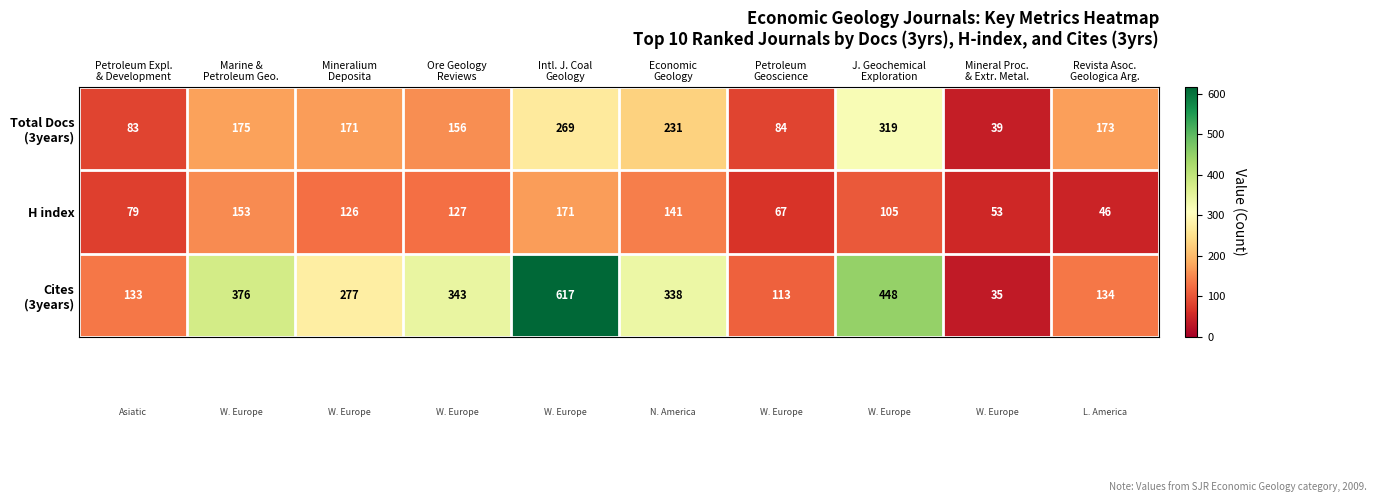

What is the total value across all series at Petroleum Expl.
& Development?

295